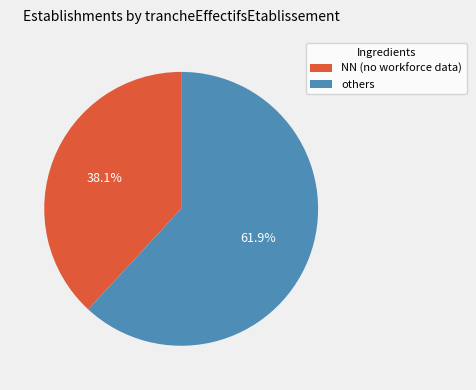

Is there a majority slice in this chart?

Yes